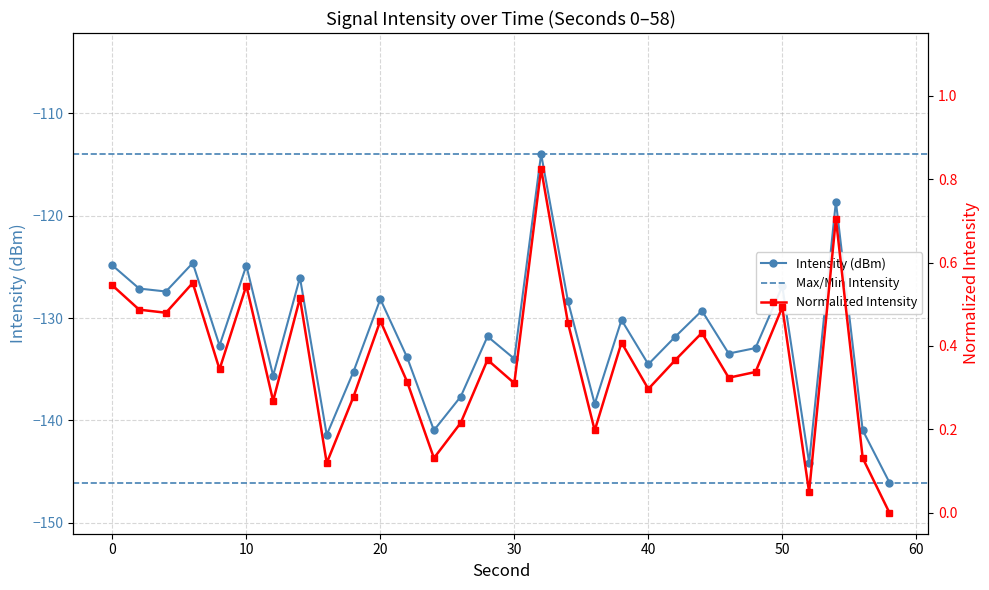

Between 22 and 30, which is larger?

22